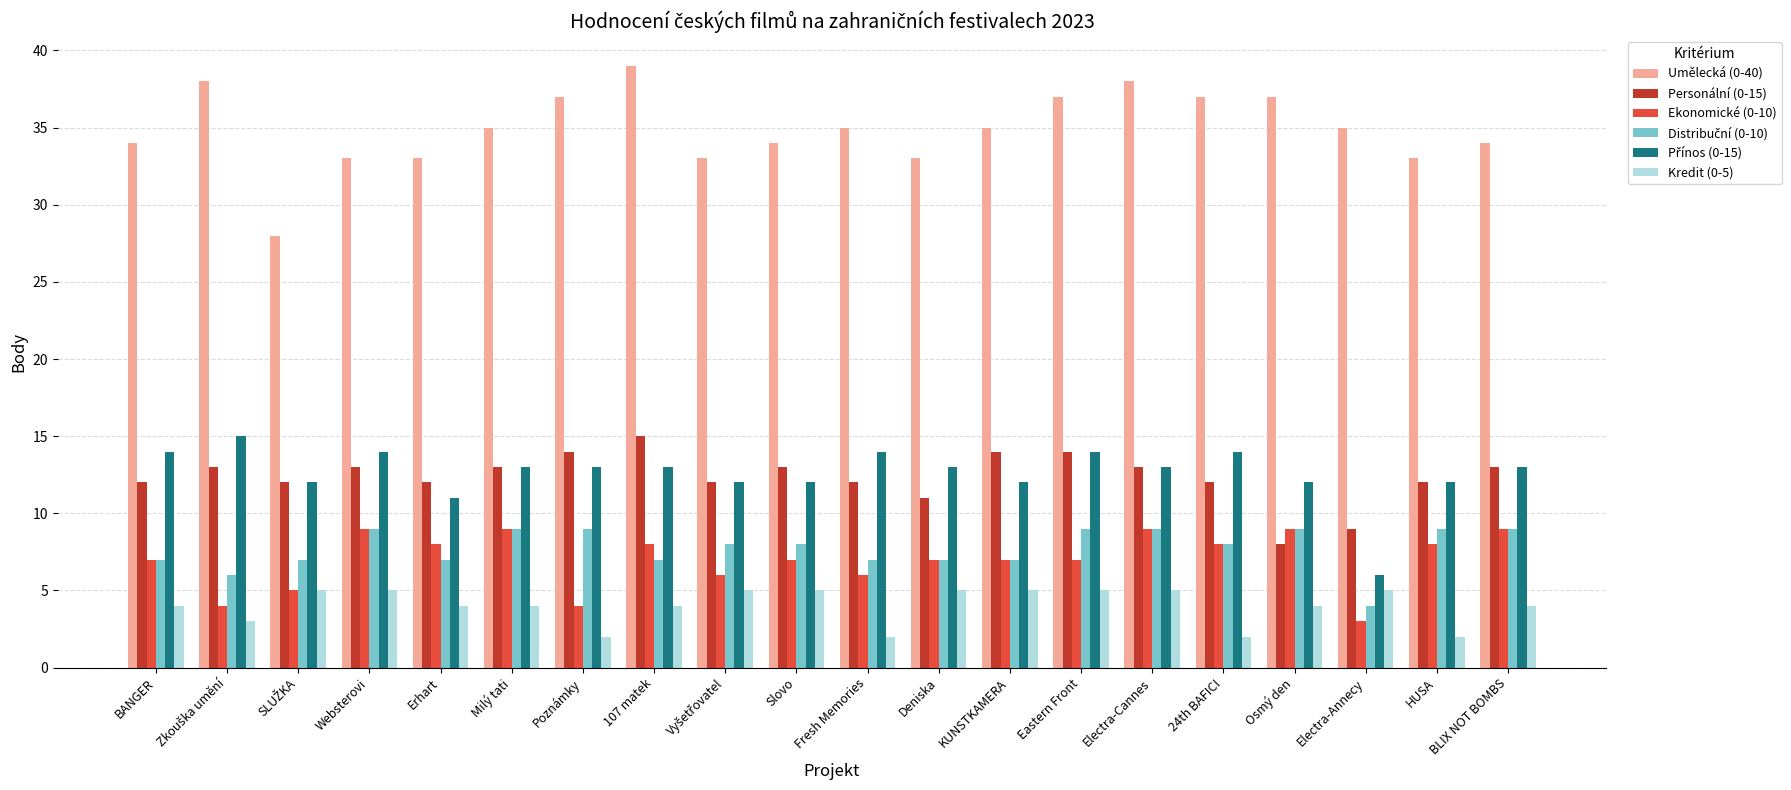

What is the total value across all series at HUSA?

76